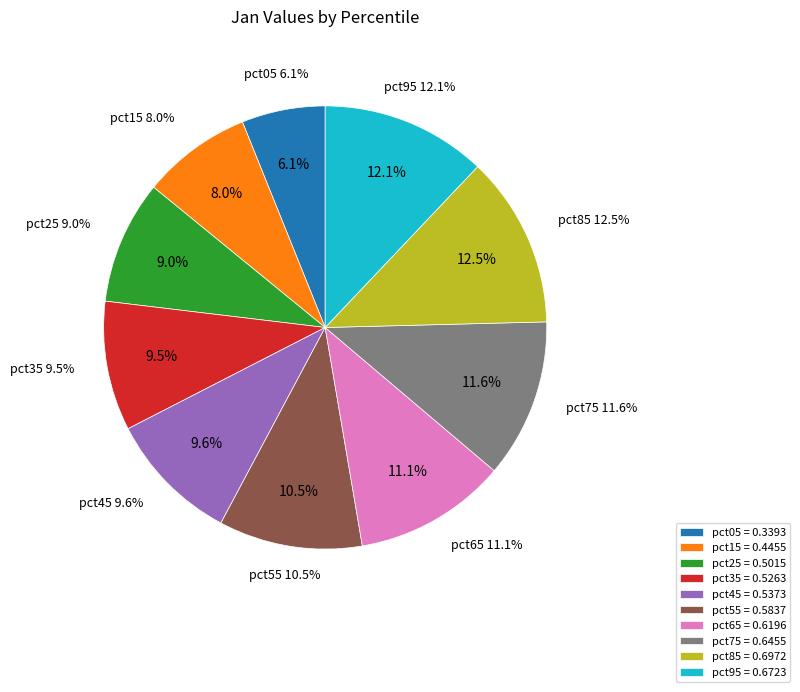

The pct85 slice represents 3% of the pie. True or false?

False